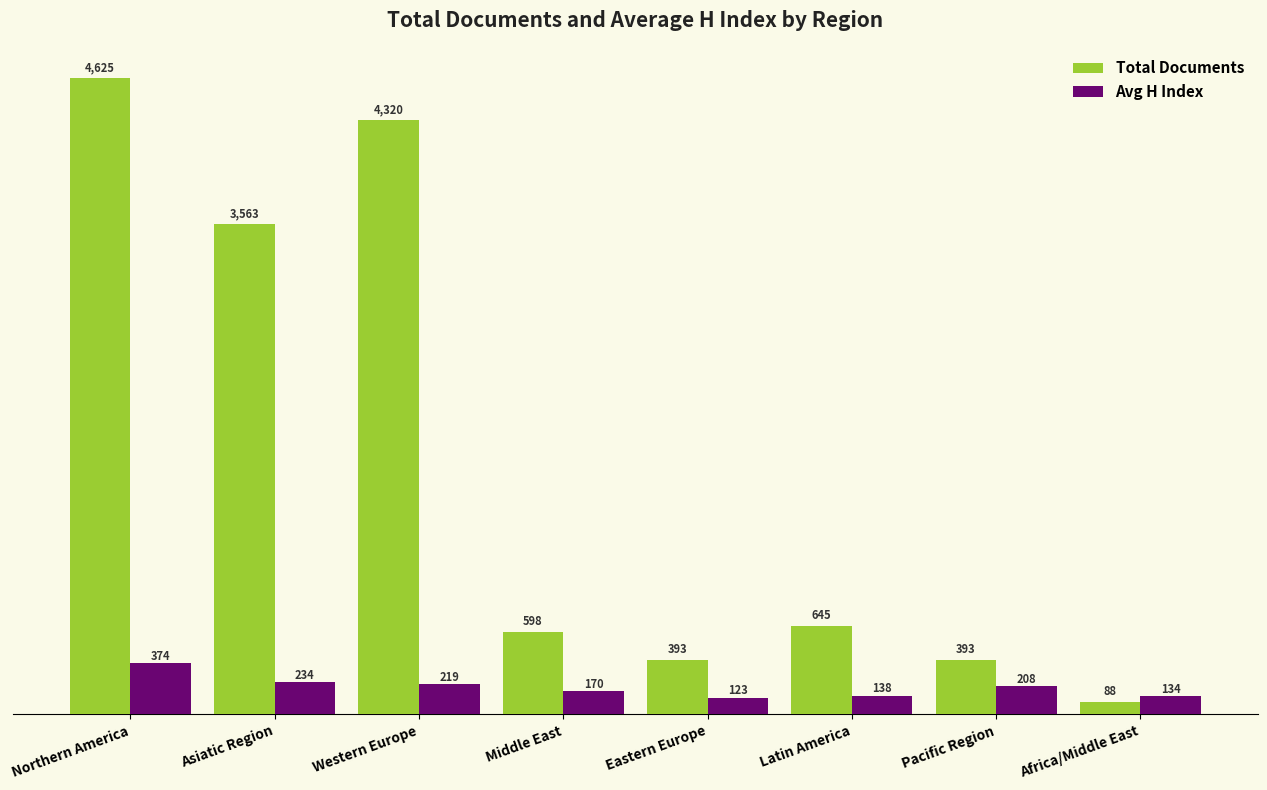

List the series in order of their peak value, highest first.

Total Documents, Avg H Index